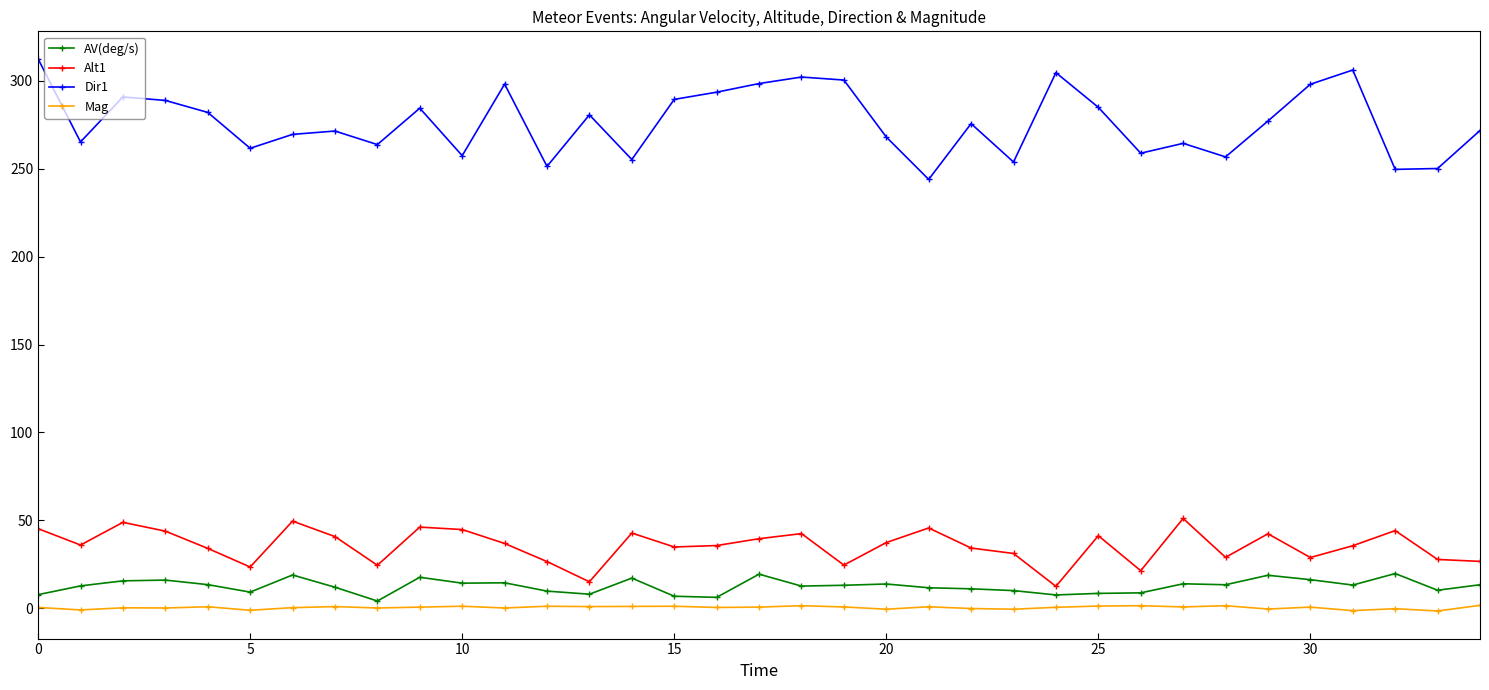

What is the difference between the second highest and minimum values in the Dir1 series?

62.2